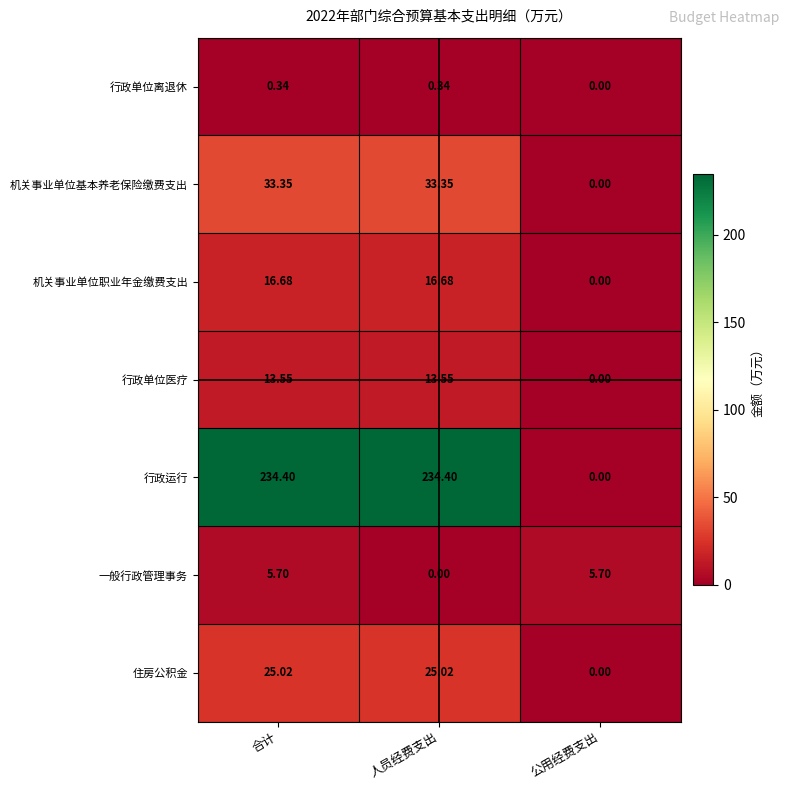

Count the number of data series in this chart.

7